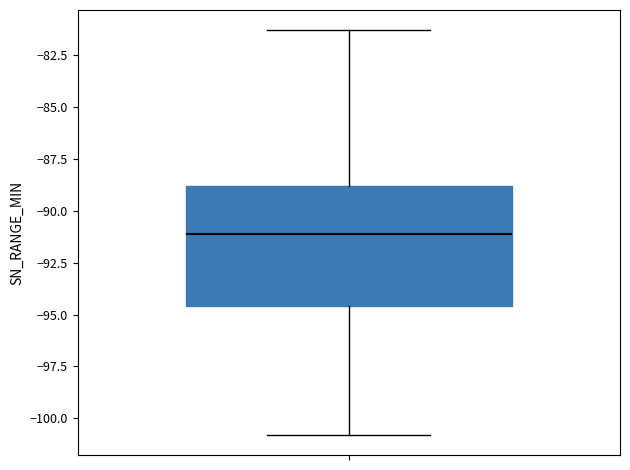

Where does the median line of the box sit on the y-axis? The values are not printed on the chart, so give them approximately, as read against the axis.

-91.0